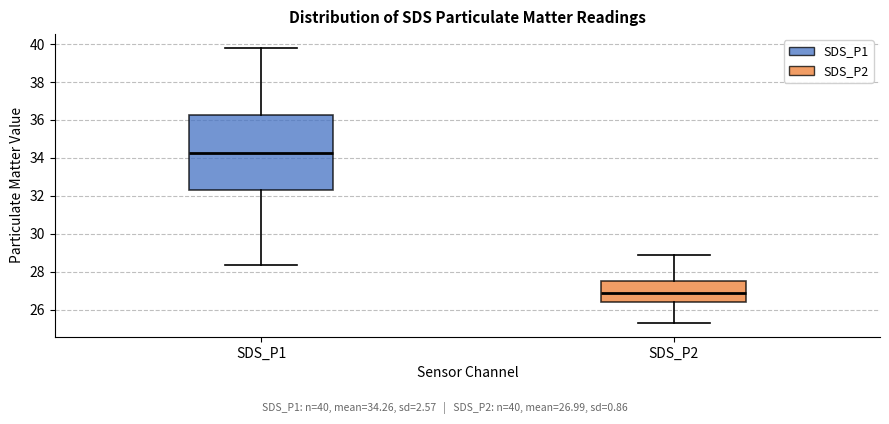

Reading left to right, transcribe this box plot: for each box, give where its median line is, the range the box spans, and where its two whiskers end, as read against the y-axis. The values are not printed on the chart, so give them approximately, as read against the axis.

SDS_P1: median 34.2, box 32.2 to 36.2, whiskers 28.4 to 39.8
SDS_P2: median 27.0, box 26.4 to 27.6, whiskers 25.4 to 29.0